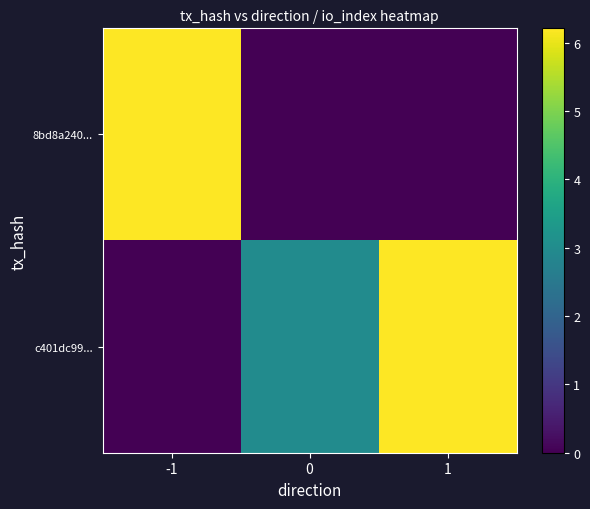

At 1, list the series in order from smallest to largest.

8bd8a240..., c401dc99...